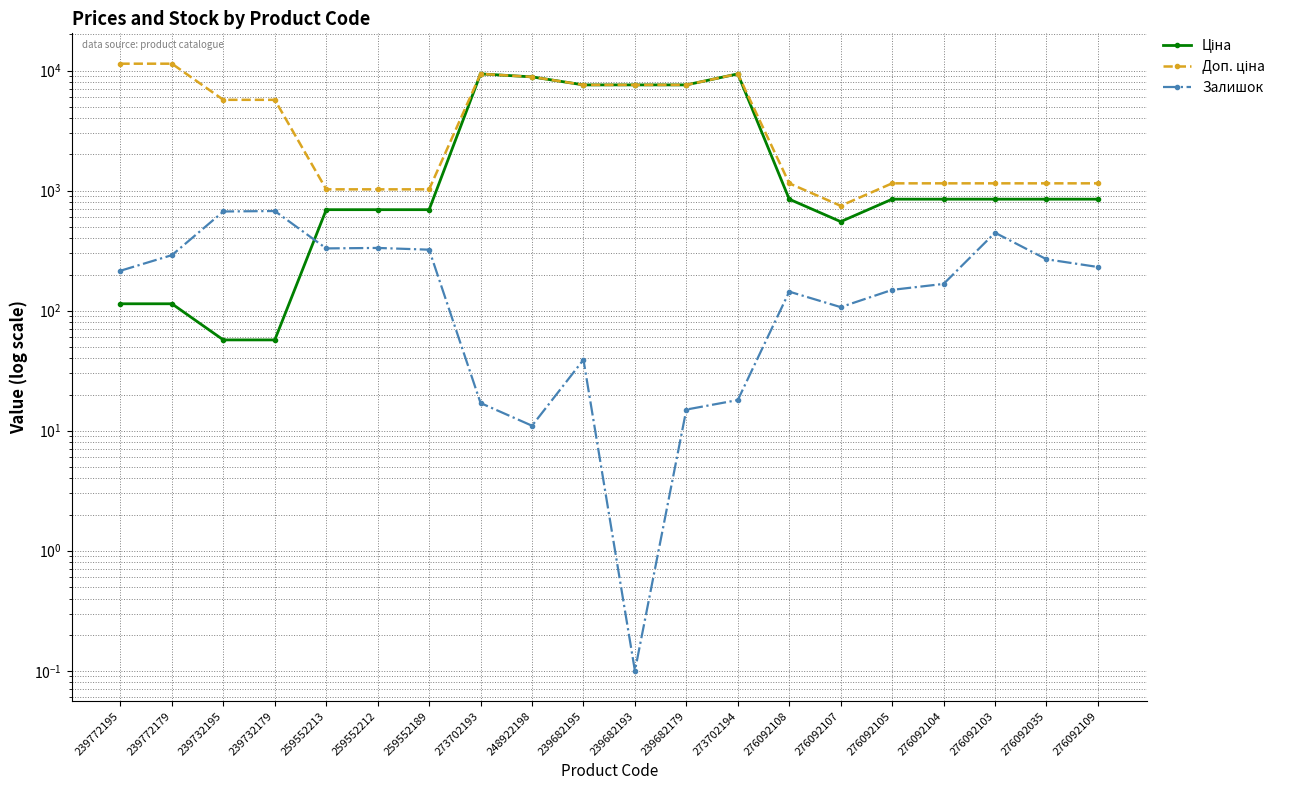

Which has a higher value, 259552212 or 239682193?

239682193